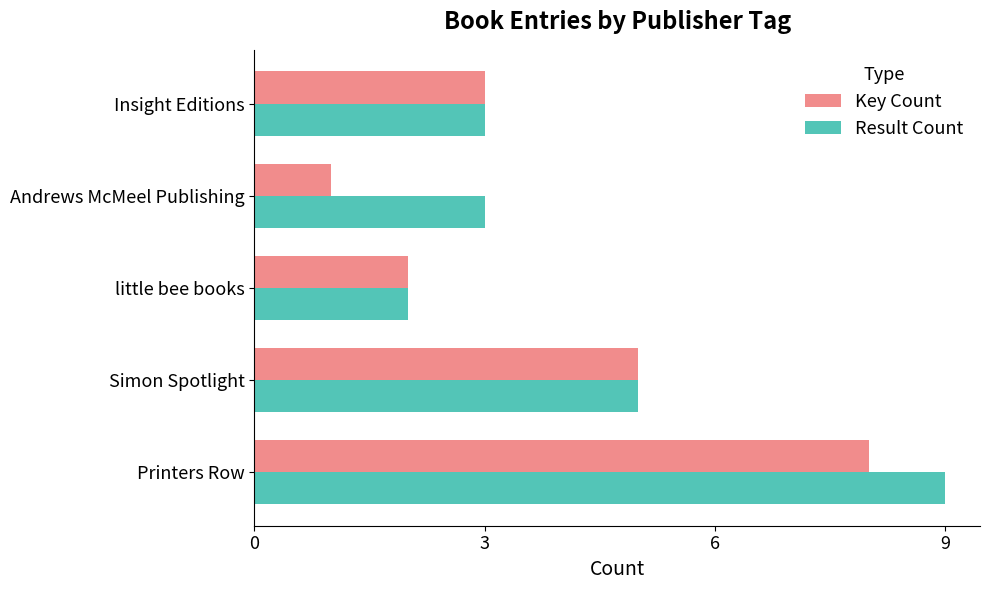

Is it true that Result Count equals 14 at Printers Row?

False